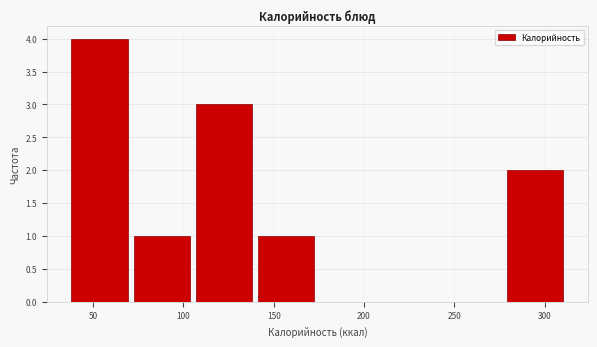

Reading left to right, transcribe this chart: for each bar, give the range it covers on the x-axis and its height. Neither the bar edges nor the heights are printed on the chart, so give them approximately, as read against the axes.

35 to 70: 4
70 to 105: 1
105 to 140: 3
140 to 175: 1
175 to 210: 0
210 to 245: 0
245 to 280: 0
280 to 310: 2